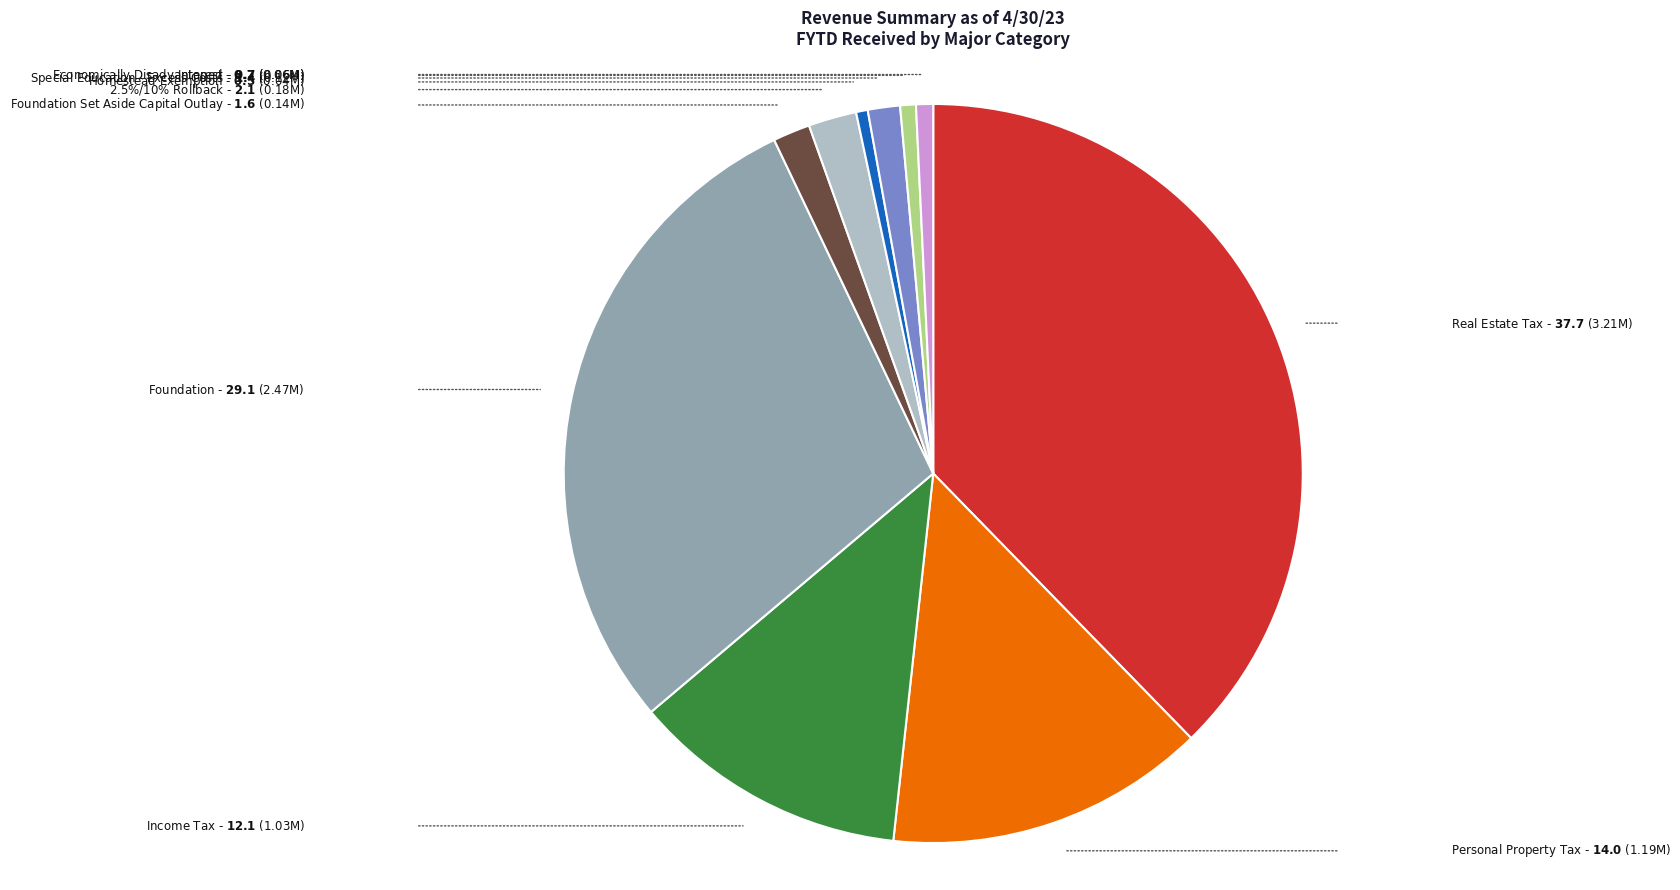

Is there any slice that represents more than half of the pie?

No